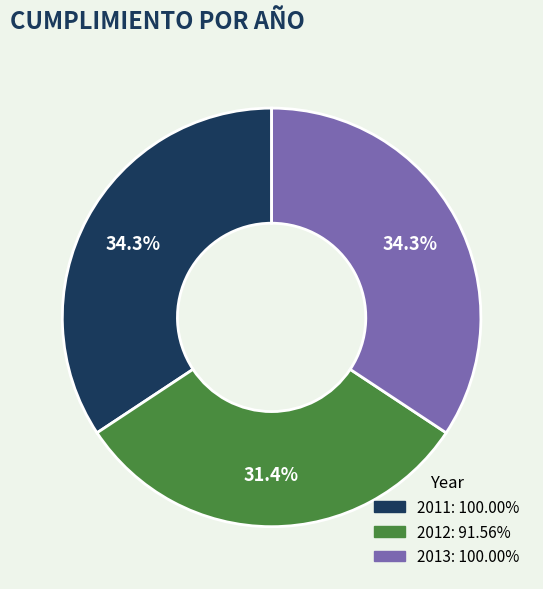

Which has a higher value, 2013 or 2012?

2013